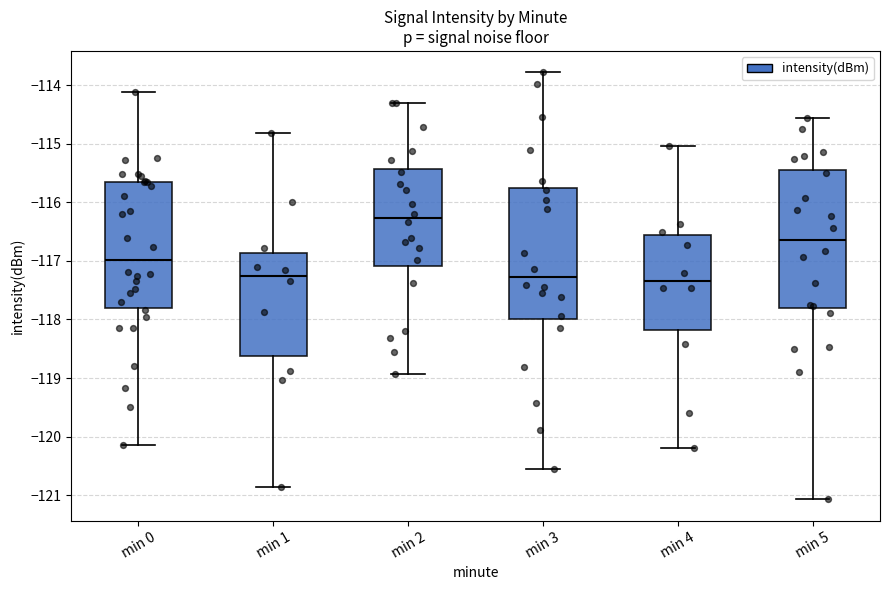

Reading left to right, transcribe this box plot: for each box, give where its median line is, the range the box spans, and where its two whiskers end, as read against the y-axis. The values are not printed on the chart, so give them approximately, as read against the axis.

min 0: median -117.0, box -117.8 to -115.6, whiskers -120.1 to -114.1
min 1: median -117.3, box -118.6 to -116.9, whiskers -120.9 to -114.8
min 2: median -116.3, box -117.1 to -115.4, whiskers -118.9 to -114.3
min 3: median -117.3, box -118.0 to -115.8, whiskers -120.6 to -113.8
min 4: median -117.3, box -118.2 to -116.6, whiskers -120.2 to -115.0
min 5: median -116.6, box -117.8 to -115.4, whiskers -121.1 to -114.6